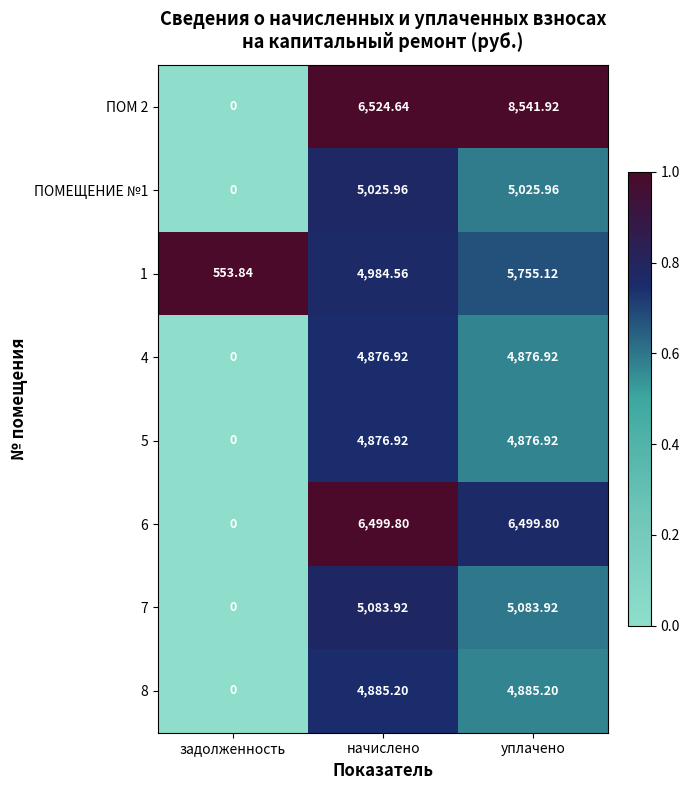

How many series are shown in this chart?

8